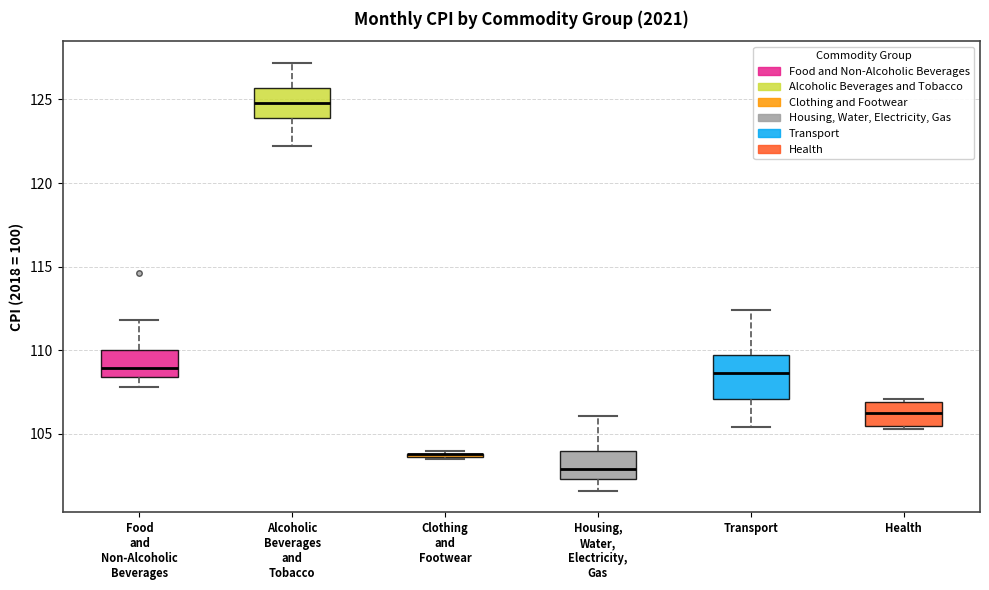

Which box is the tallest, from its lower edge to its upper edge?

Transport